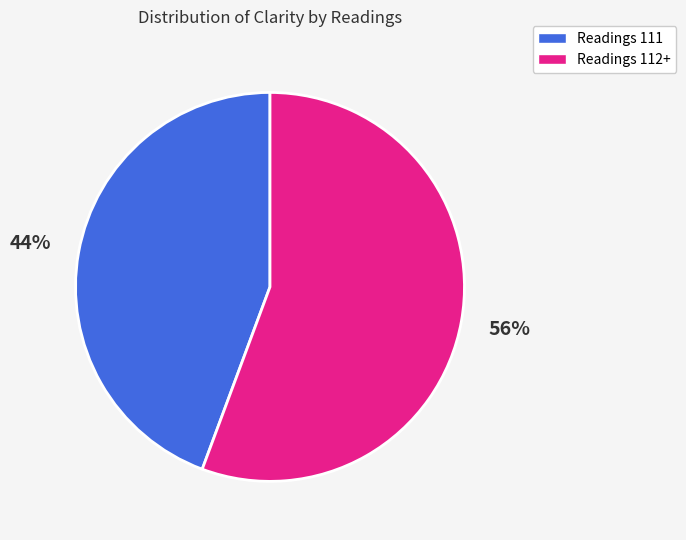

How many slices are in this pie chart?

2